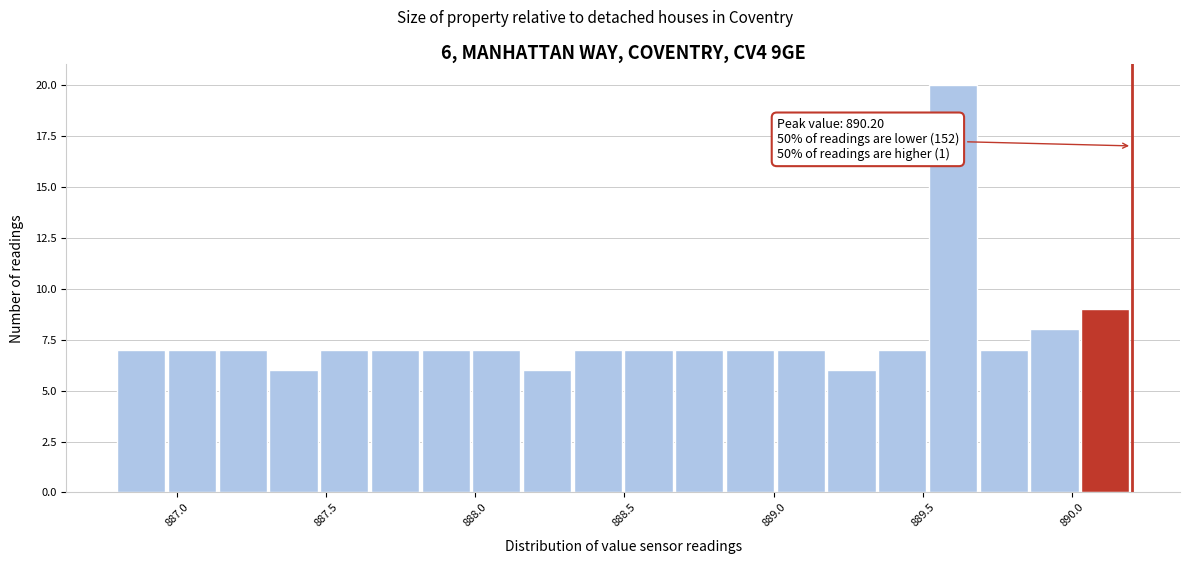

Around what value on the x-axis is the tallest bar? Give the approximate position of its centre, as read against the axis.

889.60